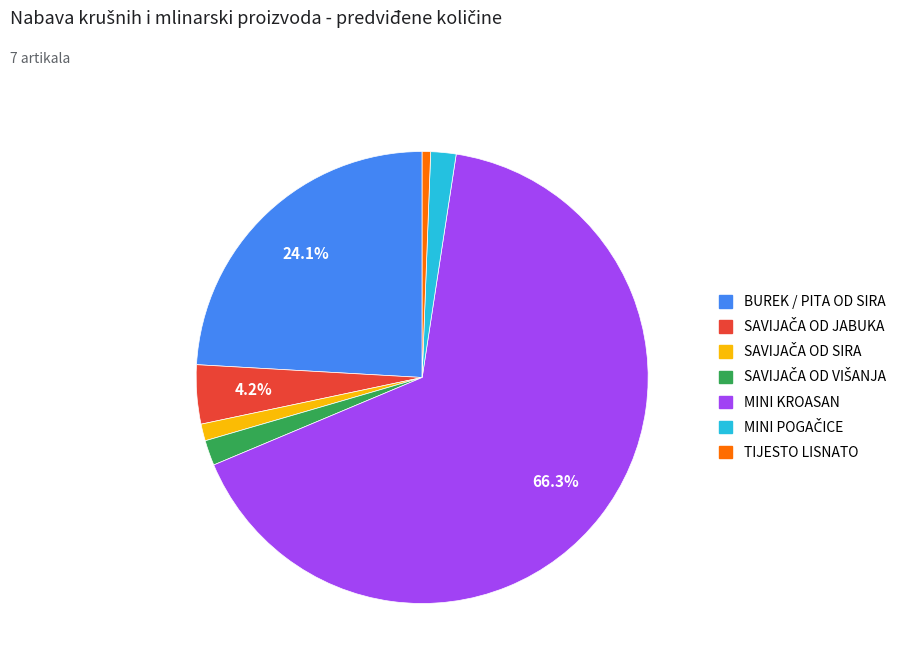

What is the smallest slice in the pie chart?

TIJESTO LISNATO